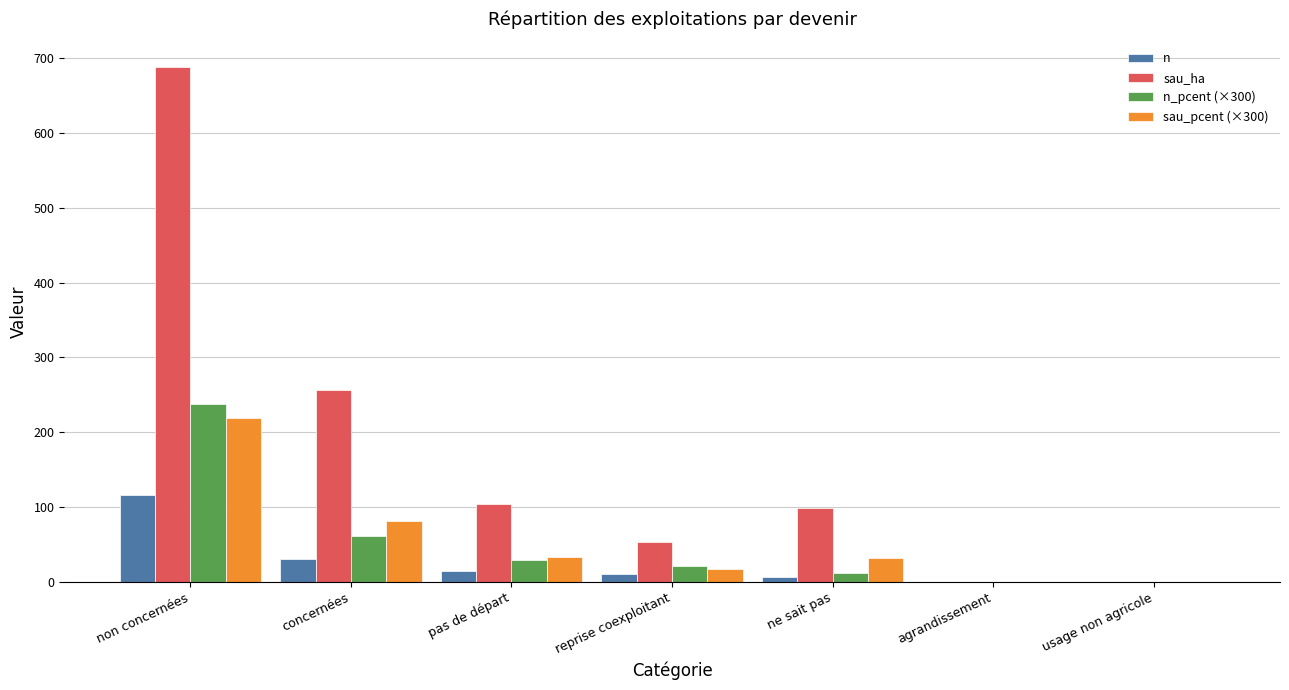

Which series changed the most between concernées and usage non agricole?

sau_ha